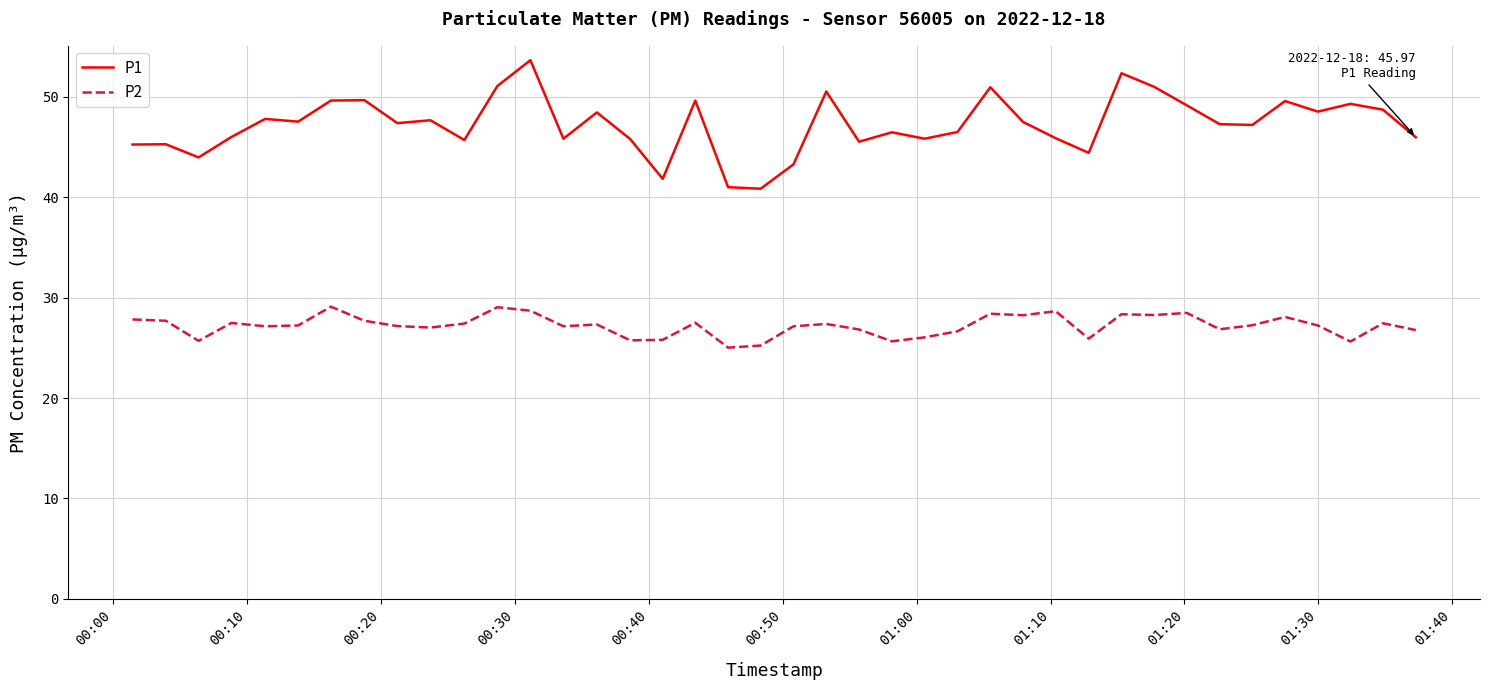

Which series has the largest total across all categories?

P1